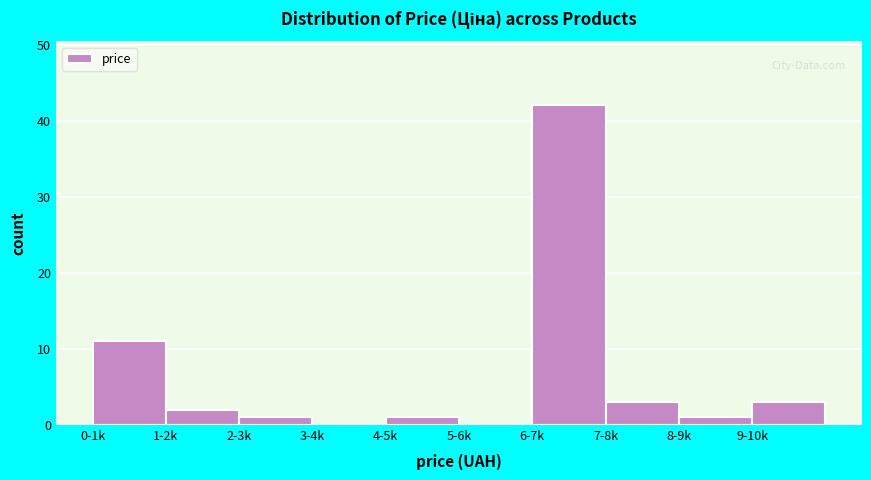

Reading right to left, list all the values displayed in this chart.

9-10k=3	8-9k=1	7-8k=3	6-7k=42	5-6k=0	4-5k=1	3-4k=0	2-3k=1	1-2k=2	0-1k=11